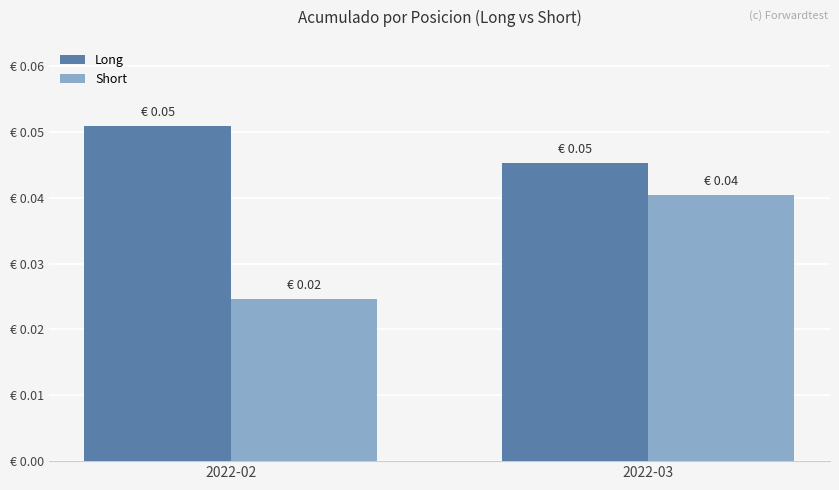

At which label is Short closest to 0?

2022-02